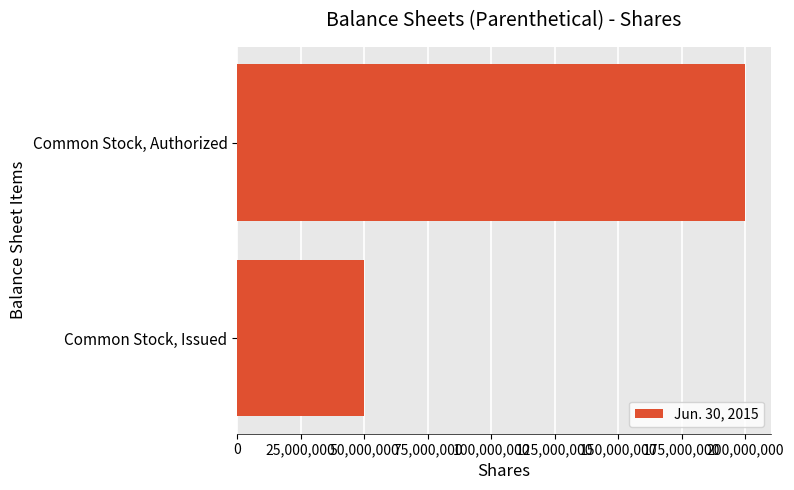

List the labels in order of value, smallest first.

Common Stock, Issued, Common Stock, Authorized